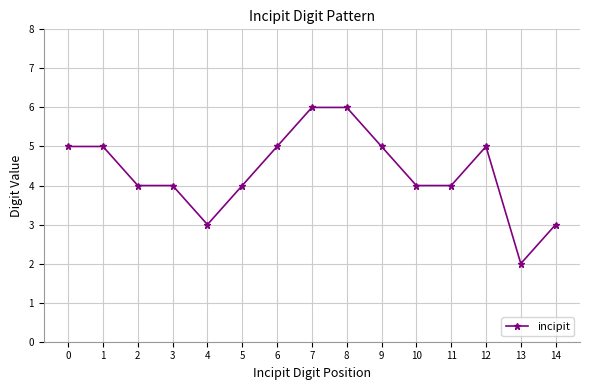

What is the value of the 1st point from the left?

5